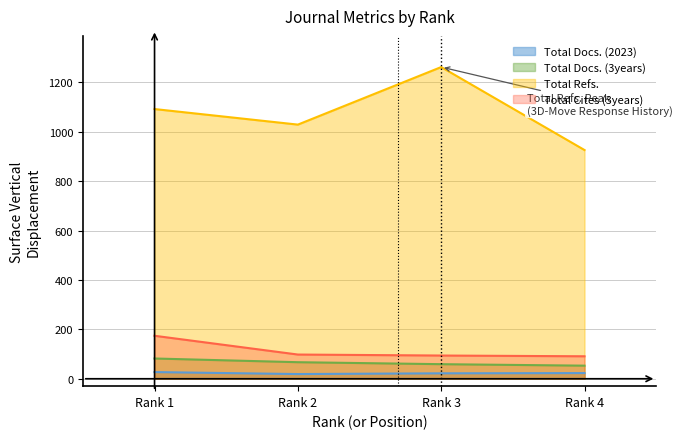

What is the greatest value displayed?

1262